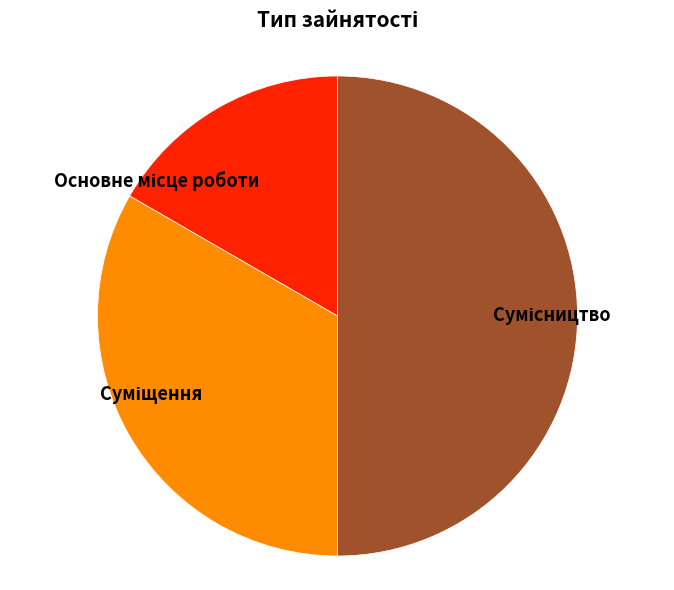

Which category has the biggest portion of the pie?

Сумісництво